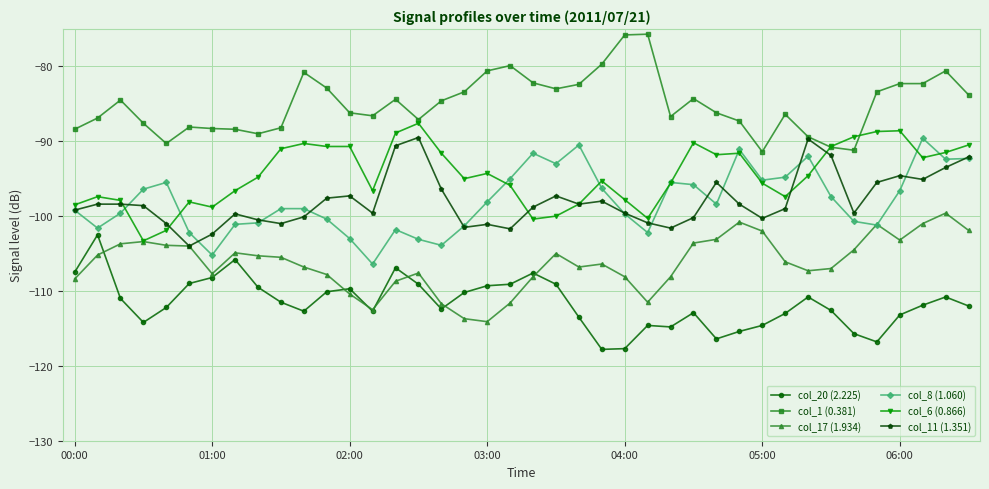

True or false: col_8 (1.060) and col_1 (0.381) intersect in this chart.

False